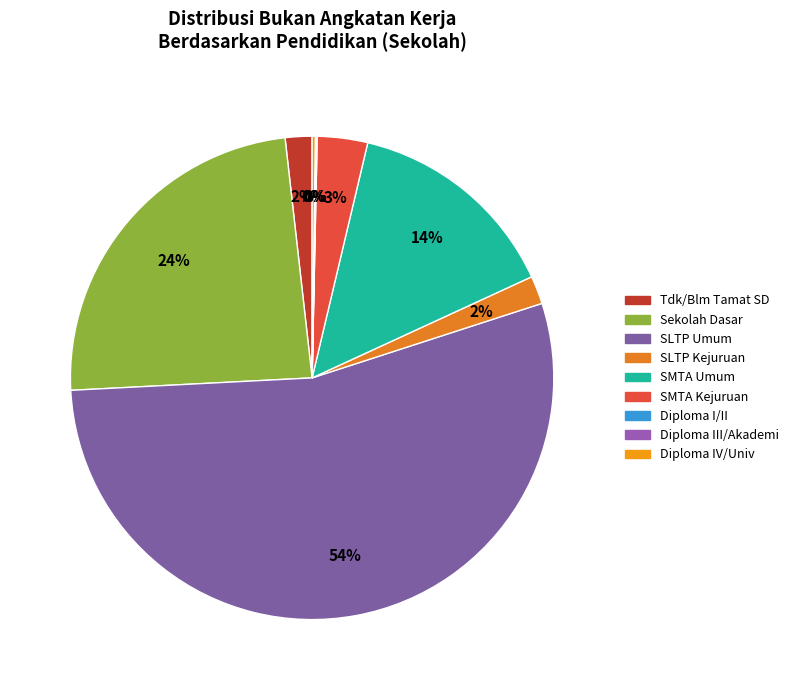

To the nearest percent, what is the average slice percentage?

11%